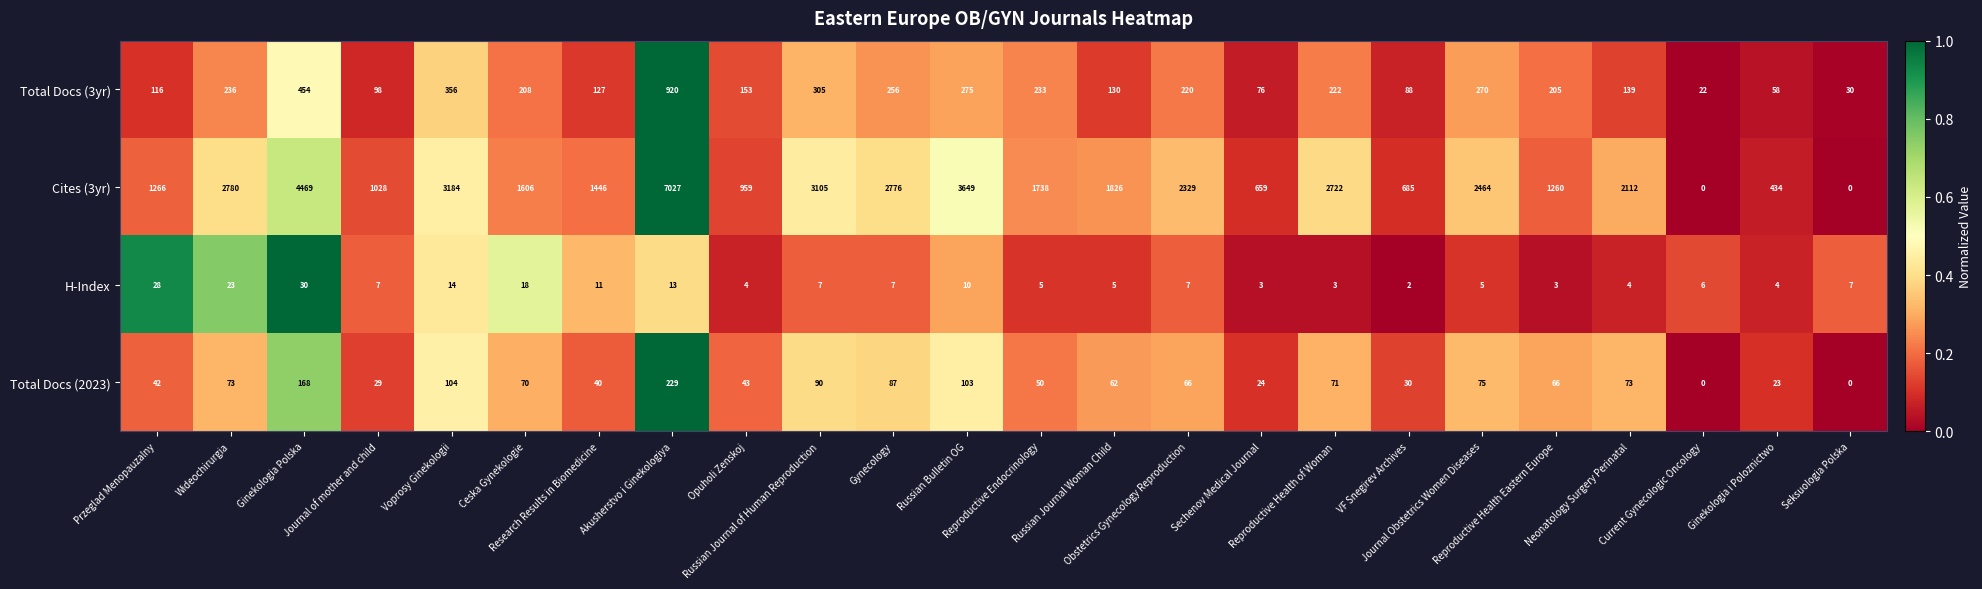

Which series has the largest total across all categories?

Cites (3yr)